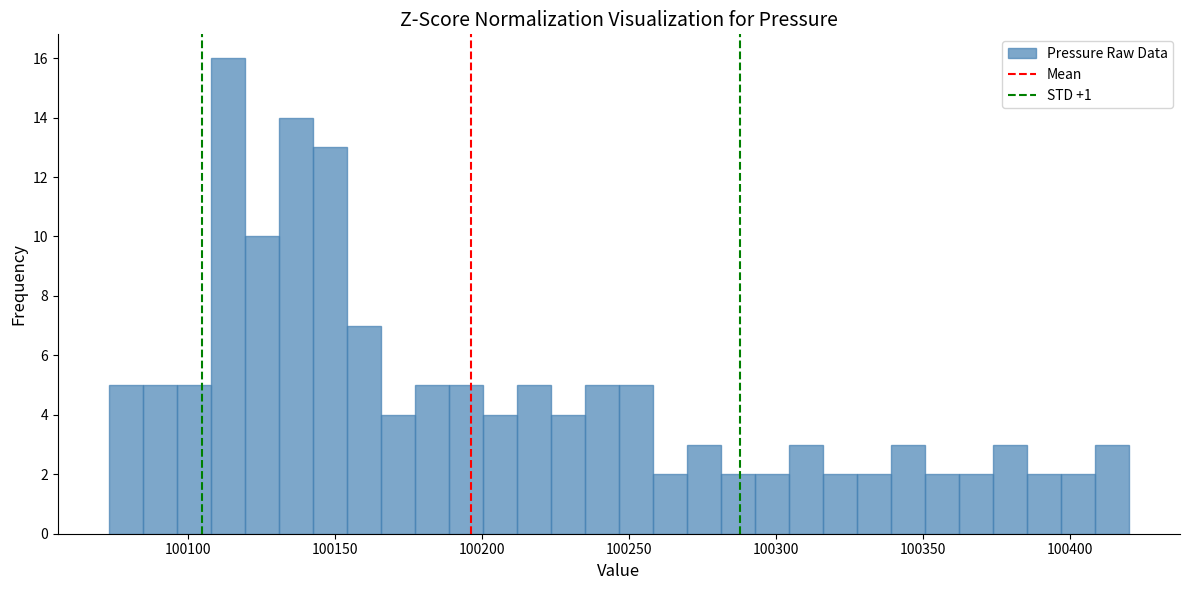

Around what value on the x-axis is the tallest bar? Give the approximate position of its centre, as read against the axis.

100115